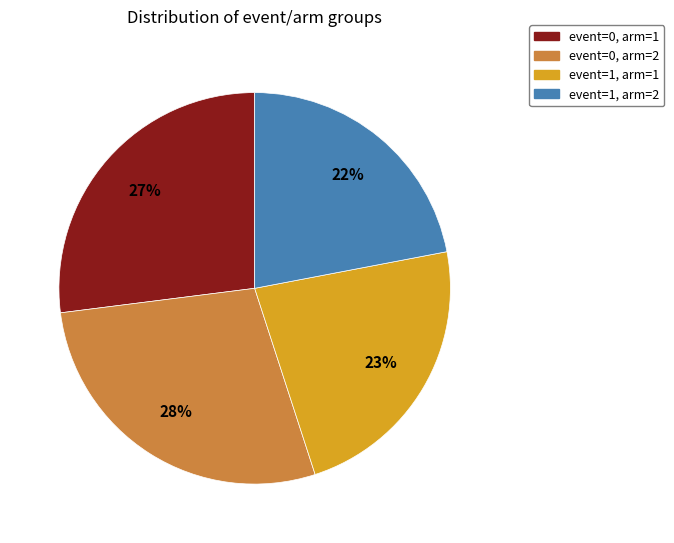

Does event=0, arm=1 represent more than half of the total?

No